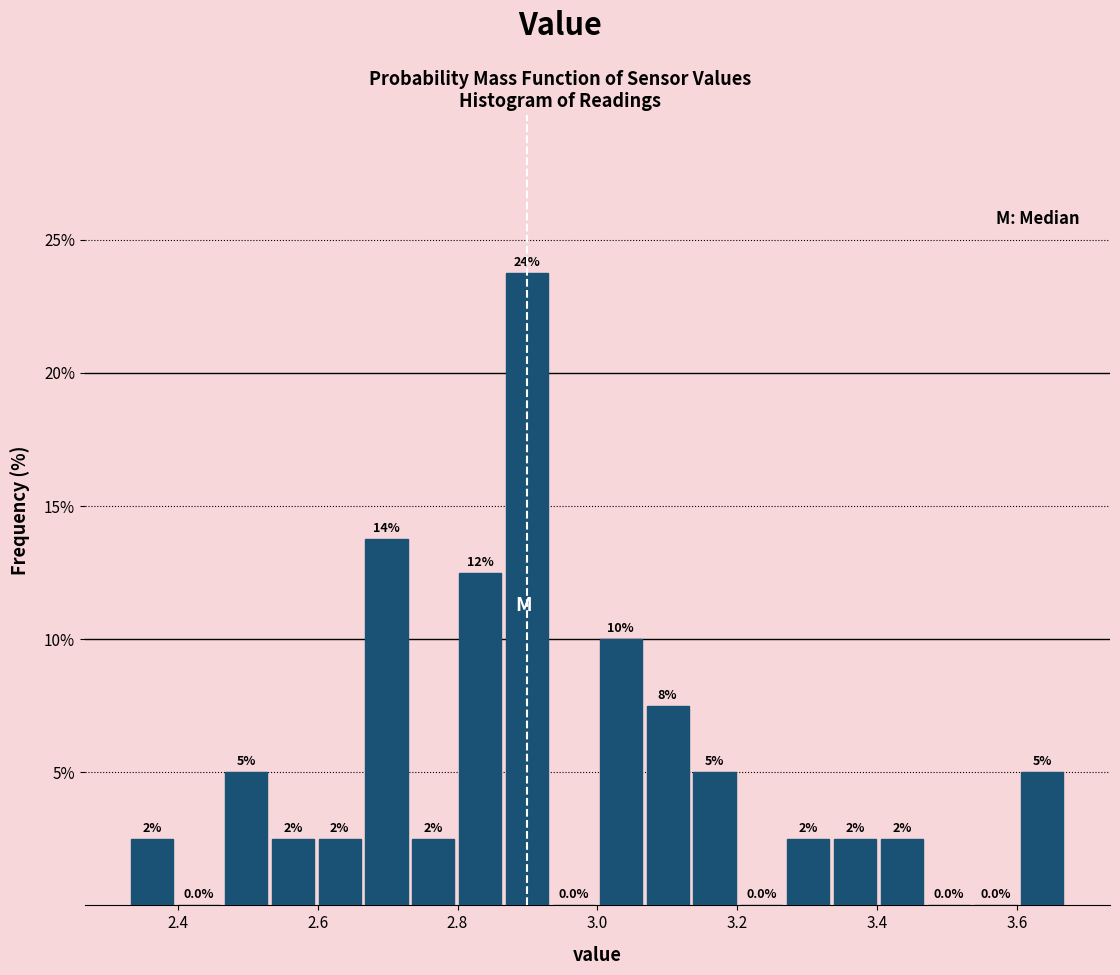

Read against the x-axis, roughly where is the centre of the tallest bar?

2.90